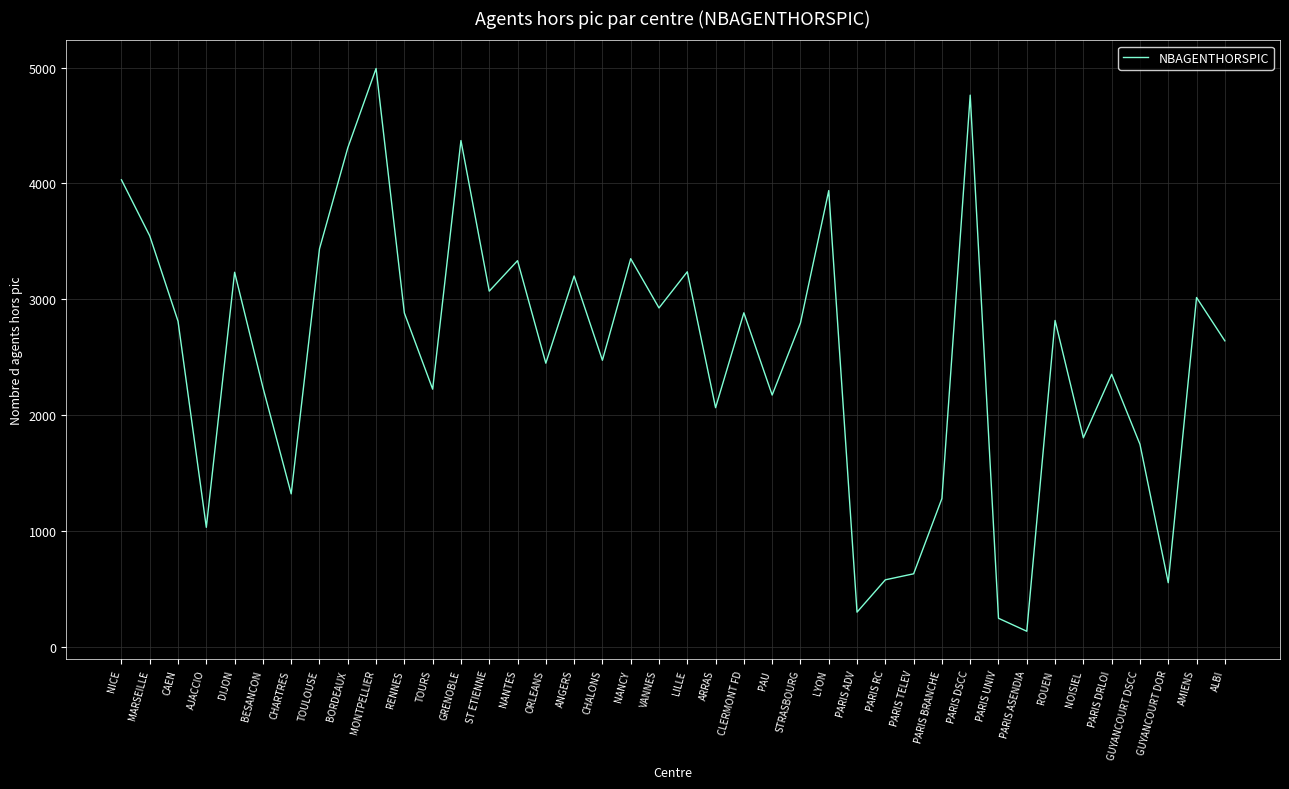

What is the greatest value displayed?

4992